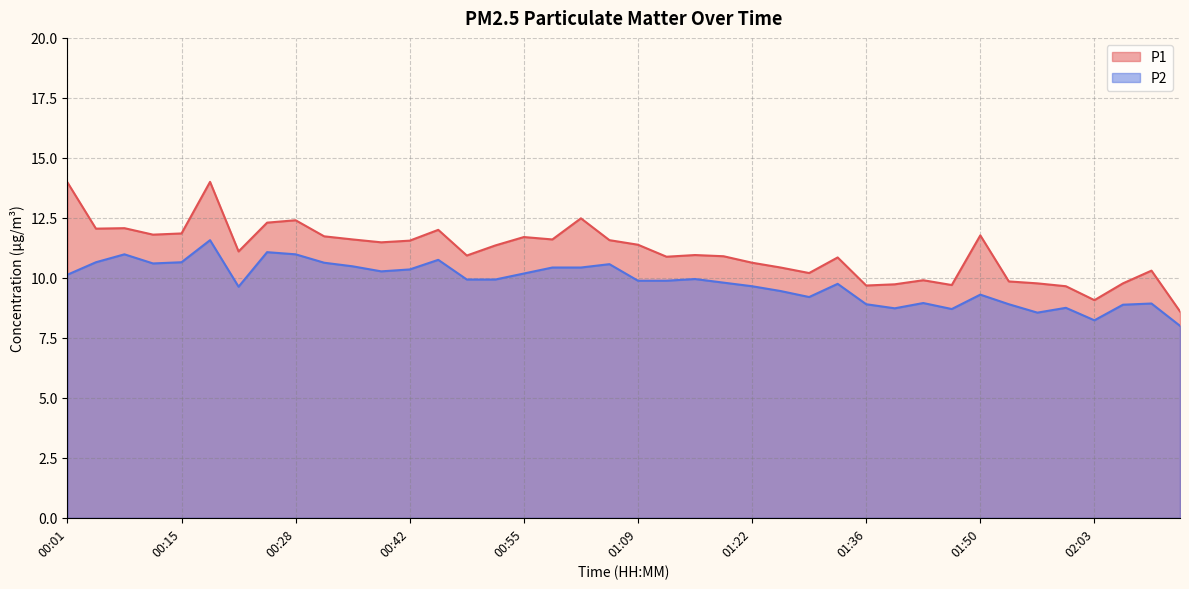

How many data points does each series have?

40